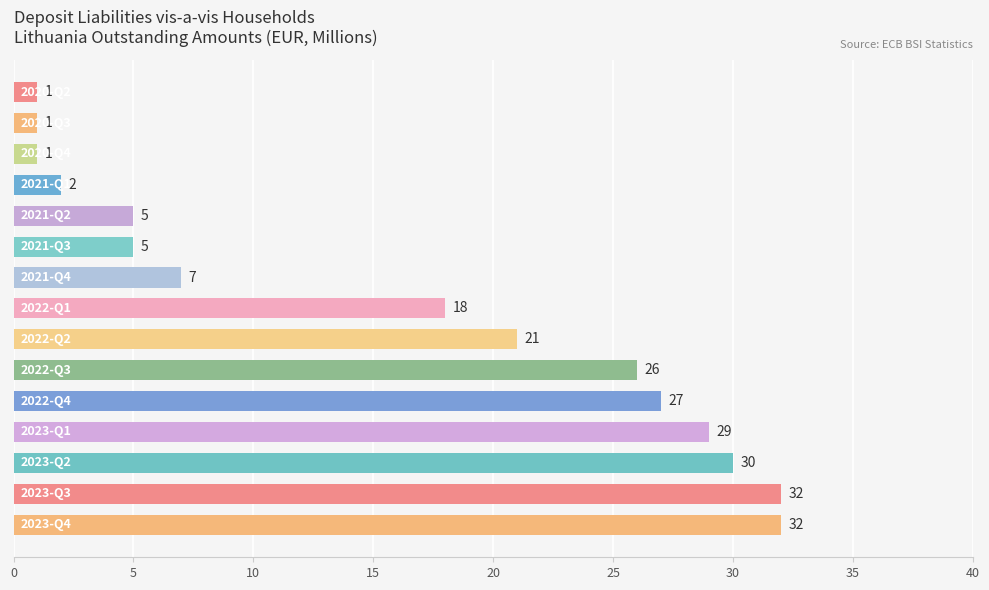

What is the greatest value displayed?

32